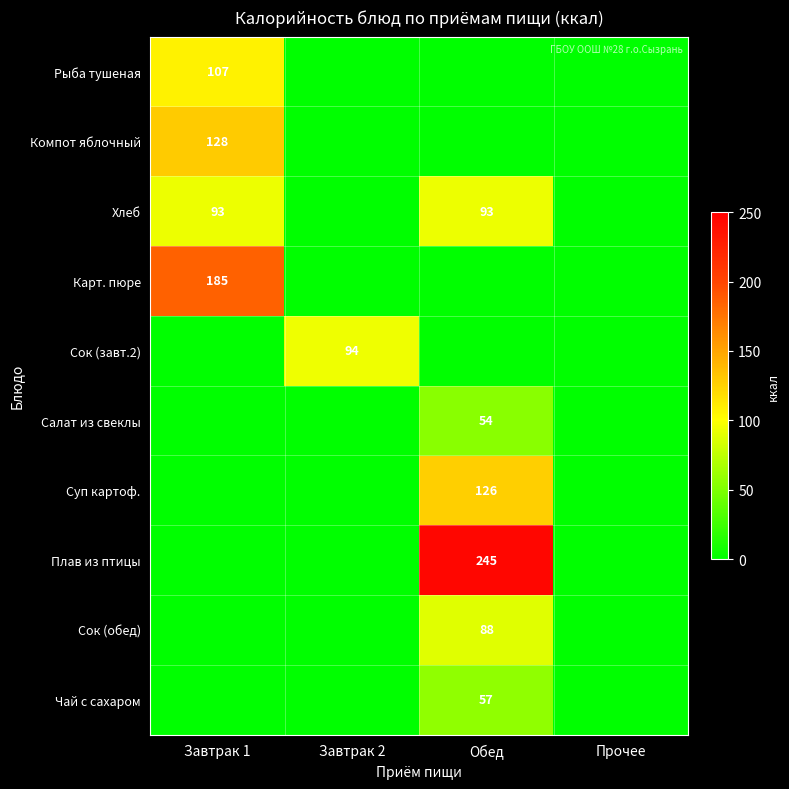

The Хлеб series shows 124 at Завтрак 1. True or false?

False